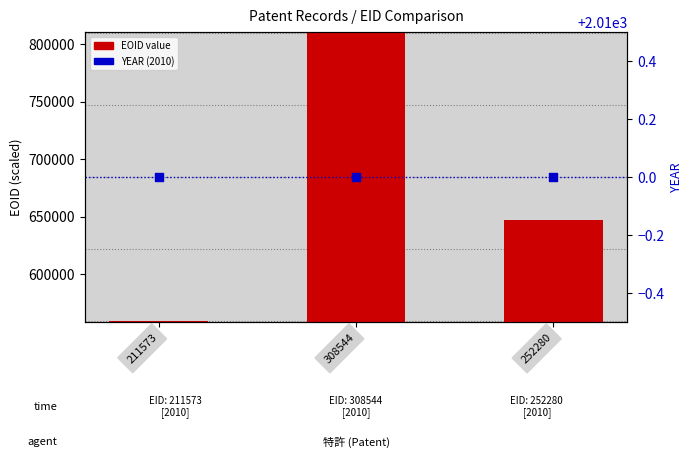

At which category is the sum across all series the highest?

308544